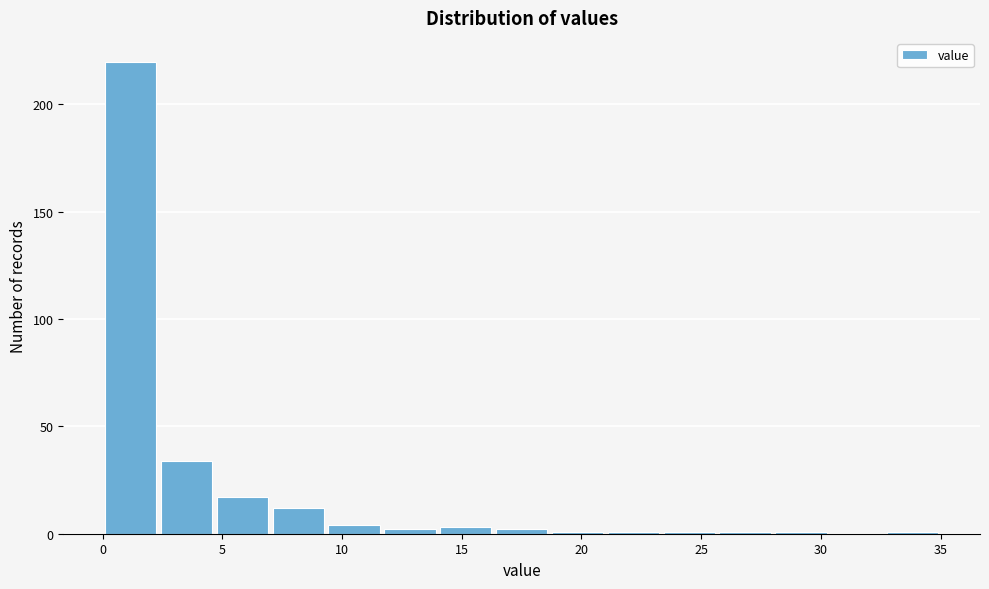

What is the height of the bar covering 4.5 to 7.0 on the x-axis? Neither the bar edges nor the heights are printed on the chart, so give them approximately, as read against the axes.

15